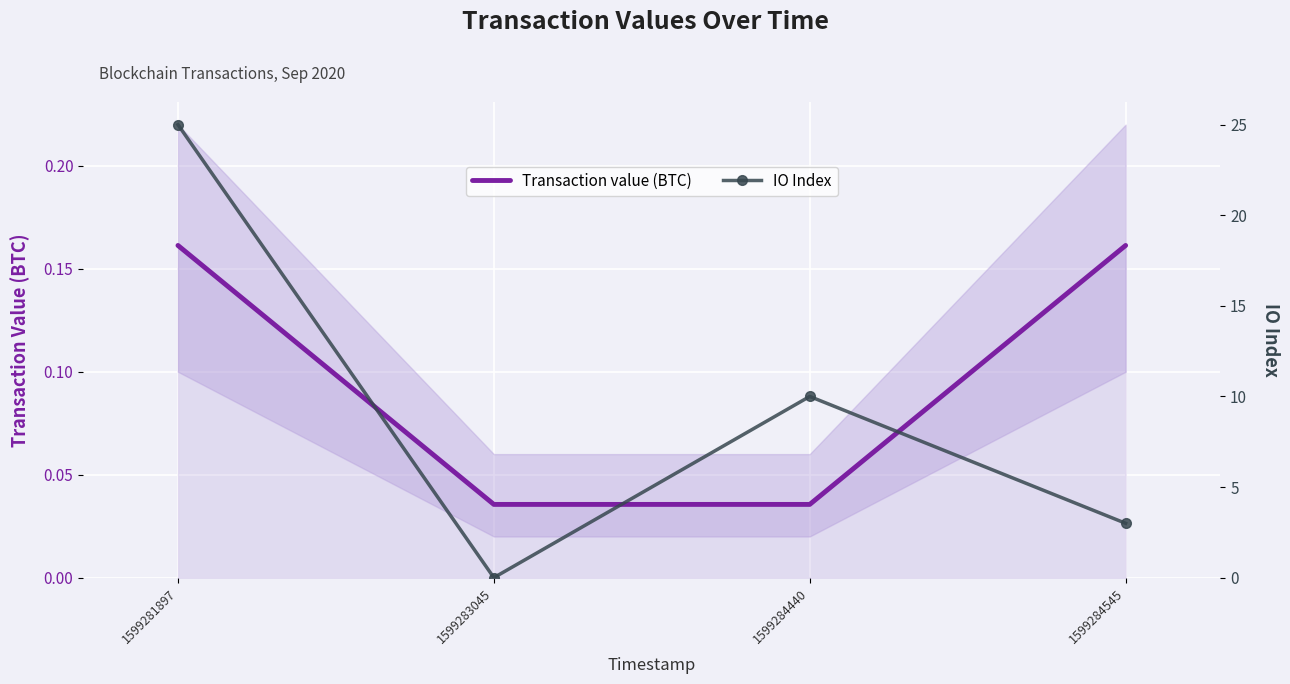

How many times do IO Index and Transaction value (BTC) cross each other?

2